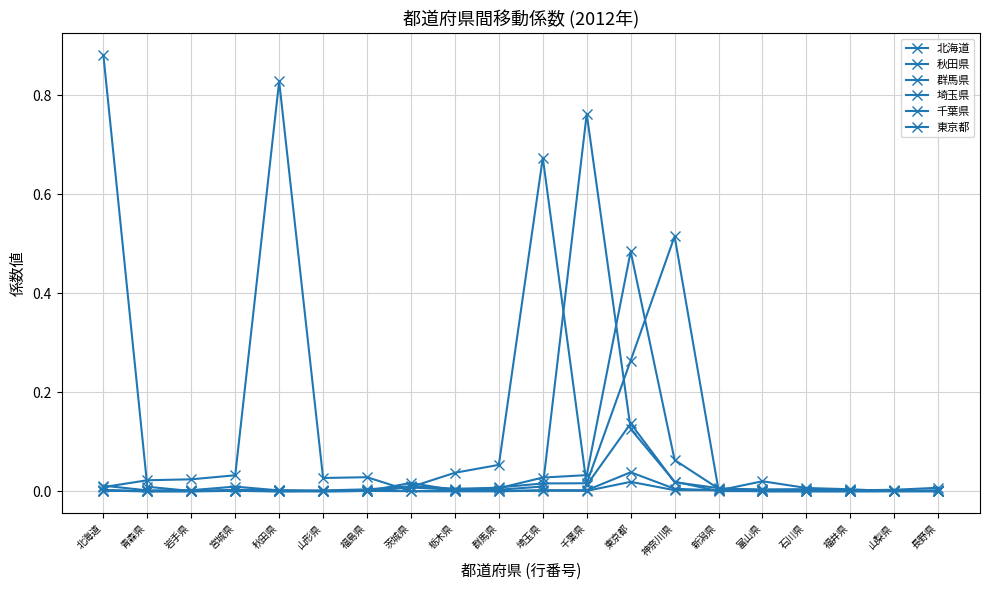

How many series are shown in this chart?

6